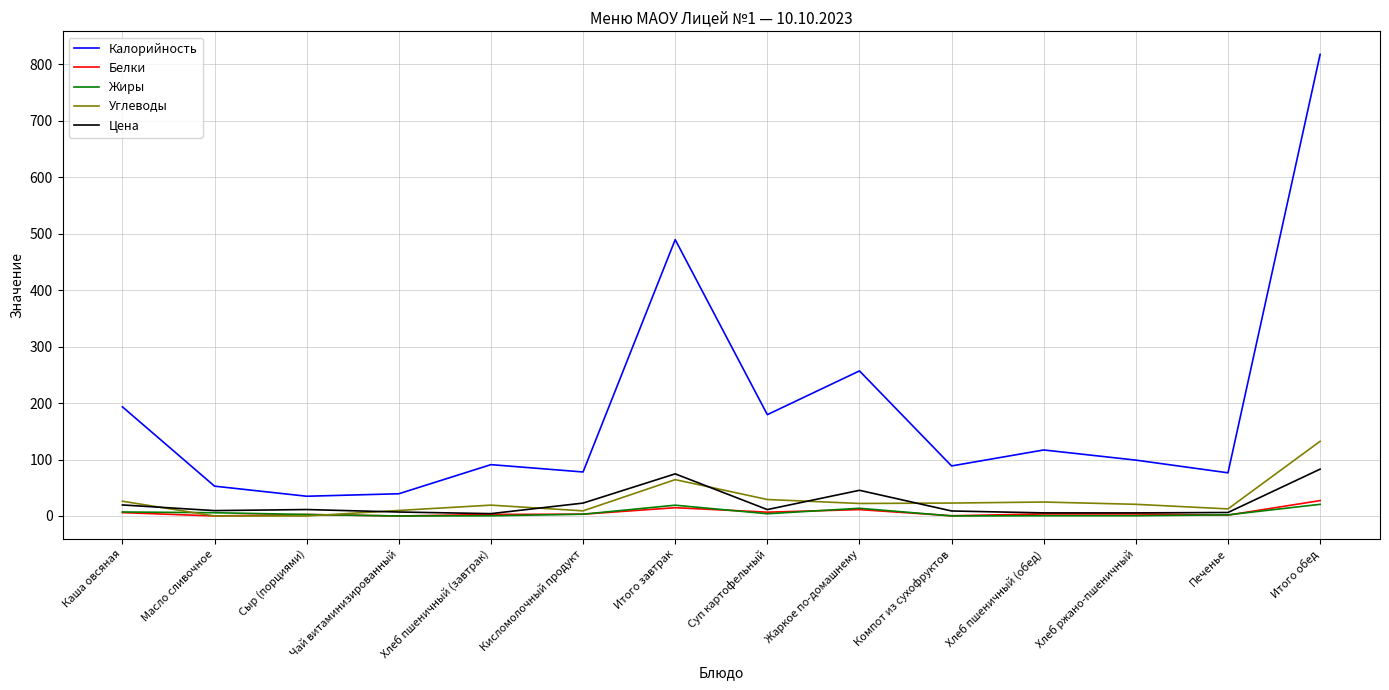

Is this an area chart (filled region under the line)?

No